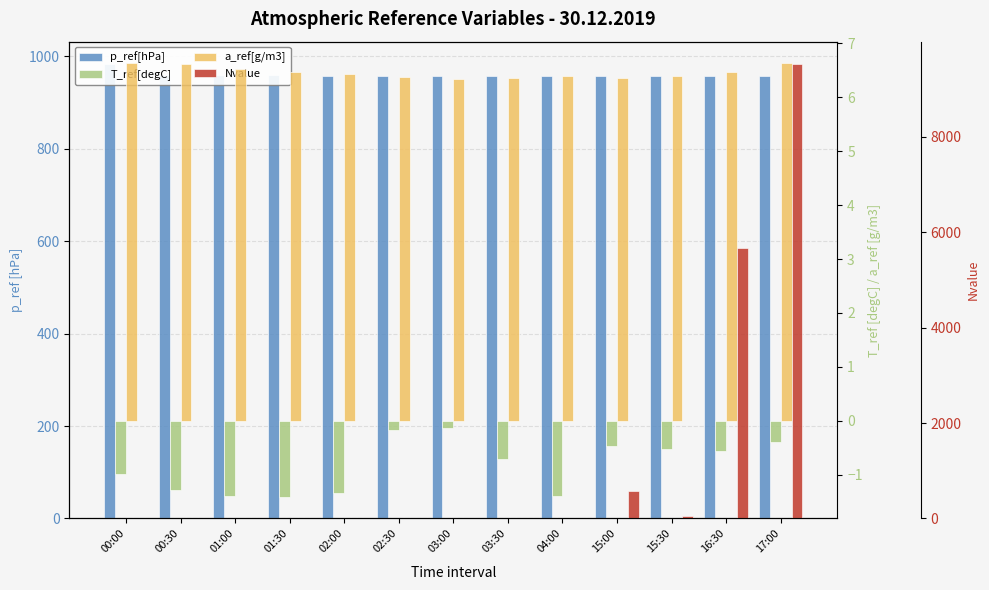

List the labels in order of T_ref[degC] value, smallest first.

01:30, 04:00, 01:00, 02:00, 00:30, 00:00, 03:30, 16:30, 15:30, 15:00, 17:00, 02:30, 03:00